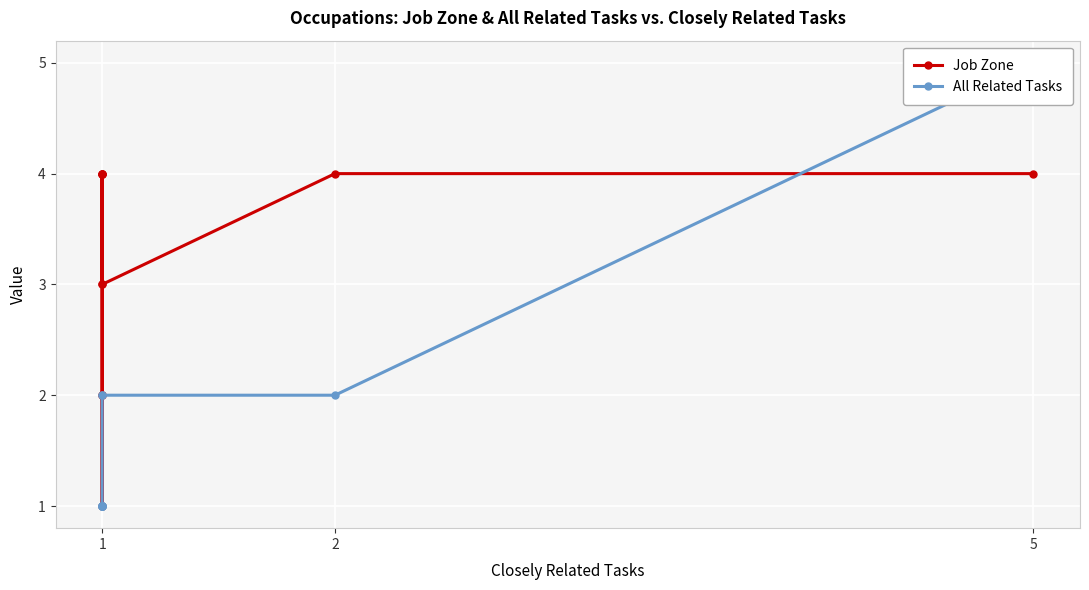

How many intersections are there between Job Zone and All Related Tasks?

1